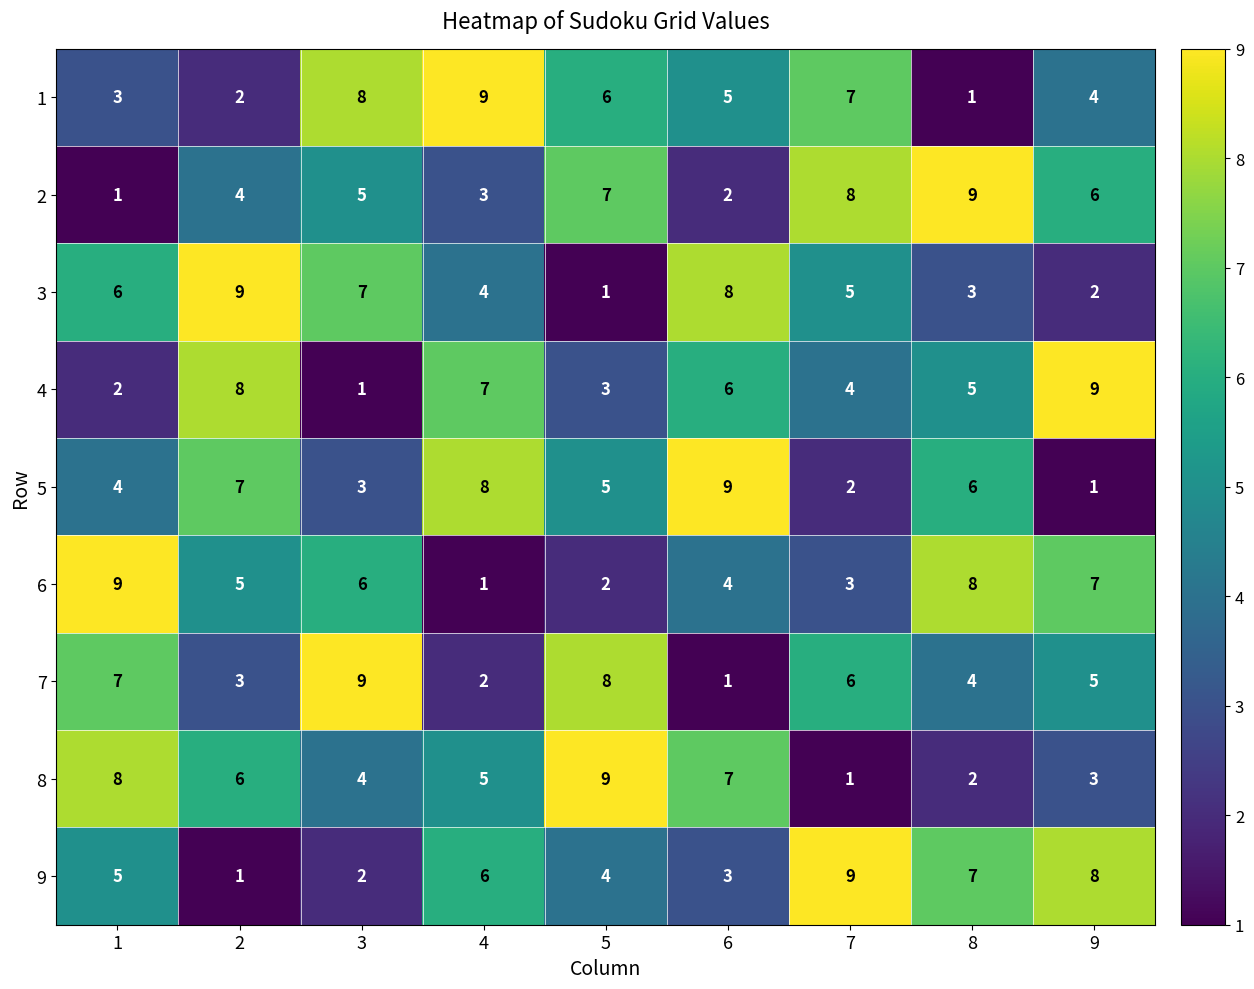

Is it true that 5 equals 5 at 5?

True